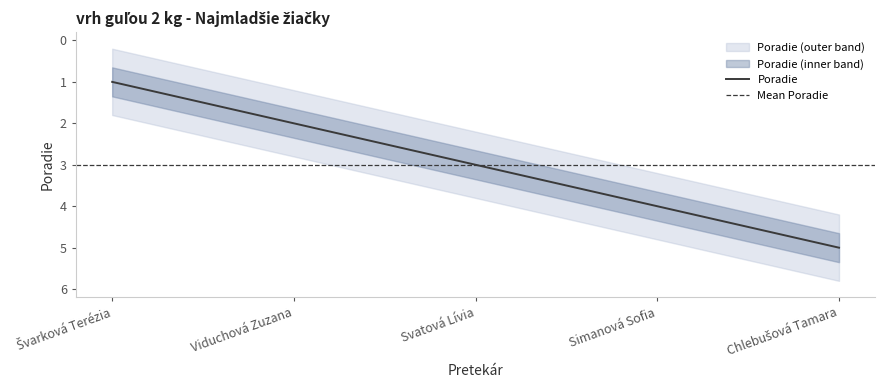

What is the maximum value shown in the chart?

5